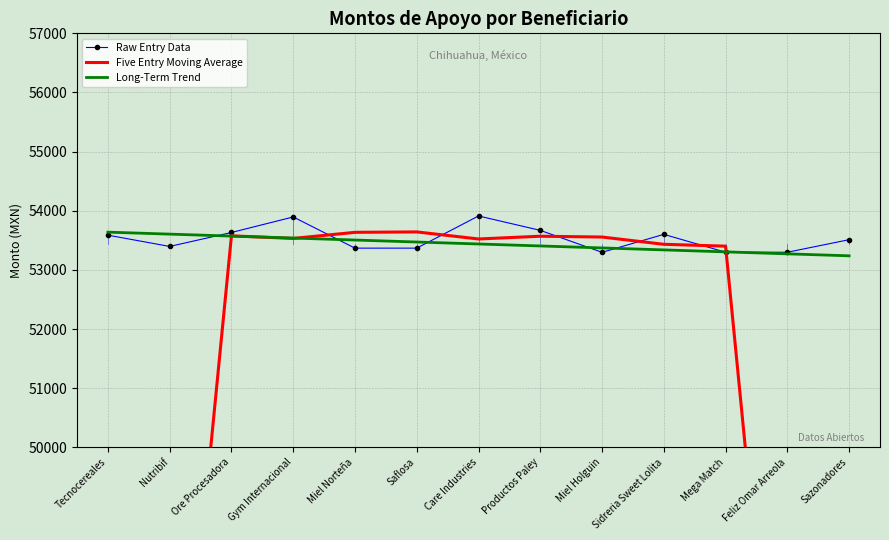

What is the label of the 11th point from the right?

Ore Procesadora